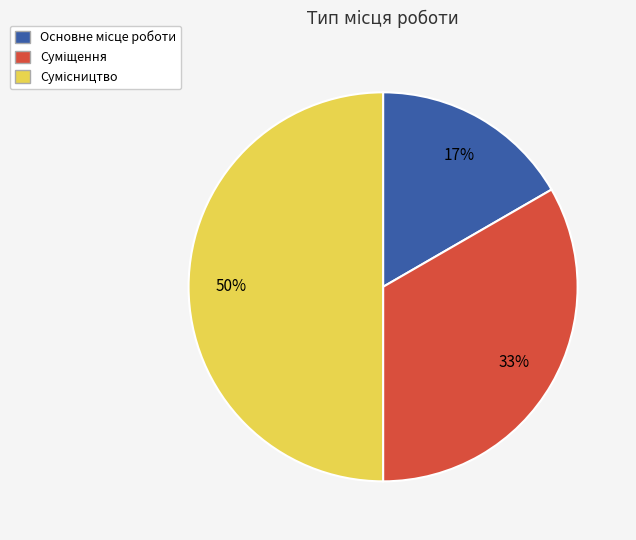

To the nearest percent, what is the average slice percentage?

33%